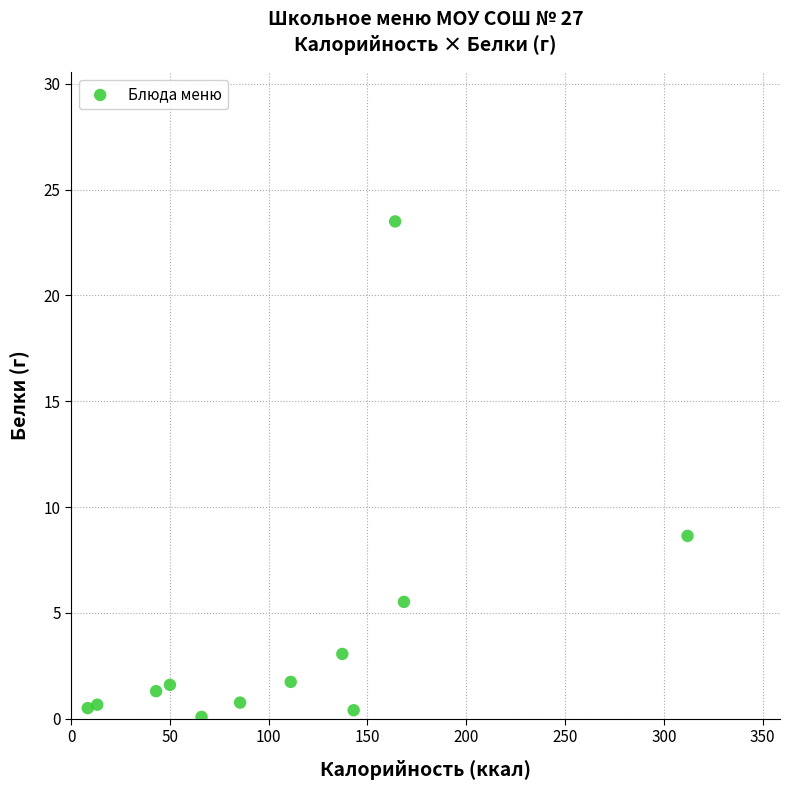

What Y value in the scatter plot is closest to 11?

8.6